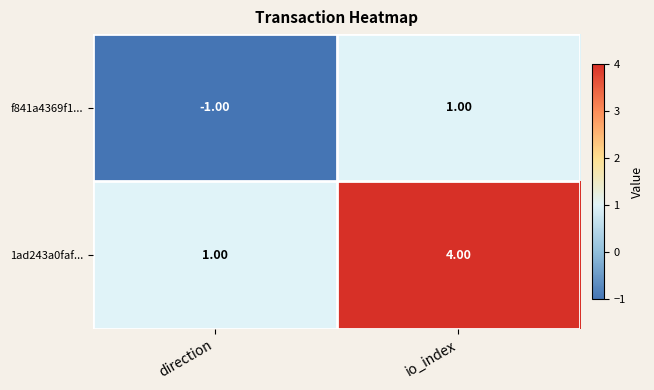

Is the value of f841a4369f1... at direction greater than the value of 1ad243a0faf... at io_index?

No